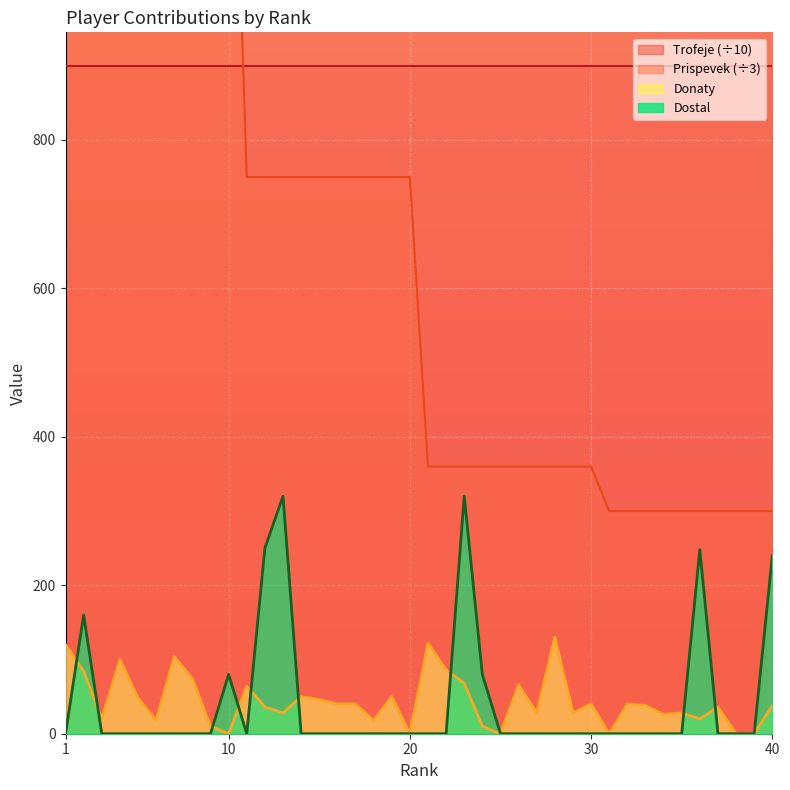

What is the difference between the Donaty values at 9 and 30?

30